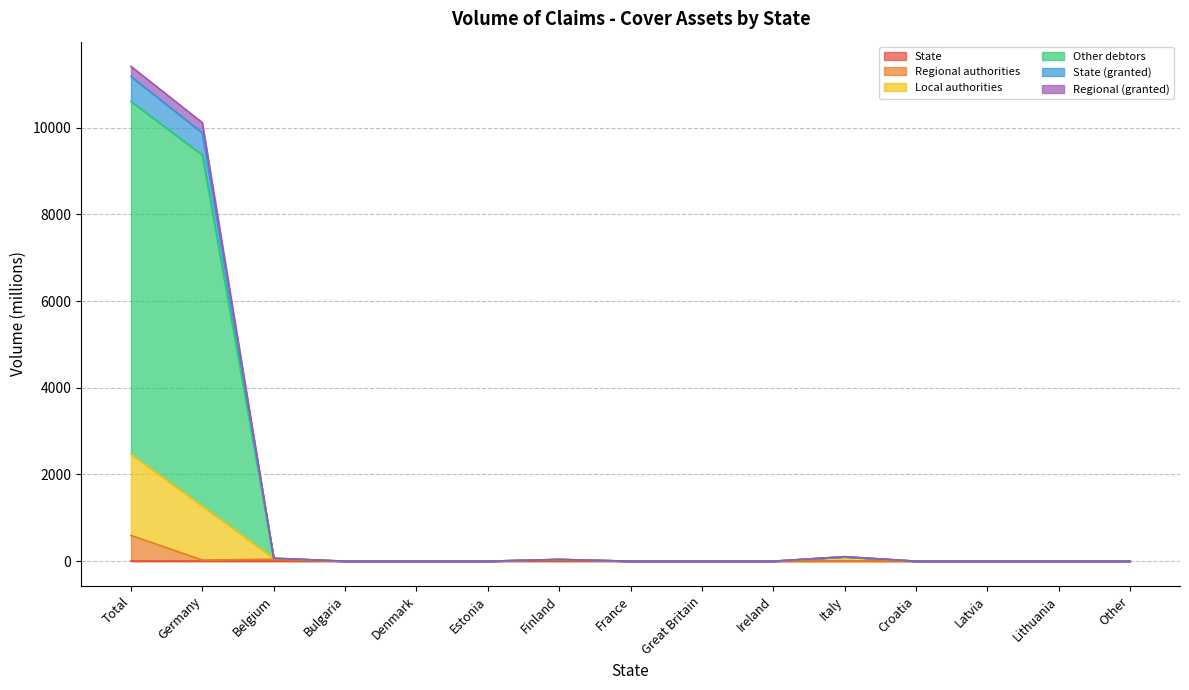

Is it true that Regional authorities equals -313.3 at Other?

False